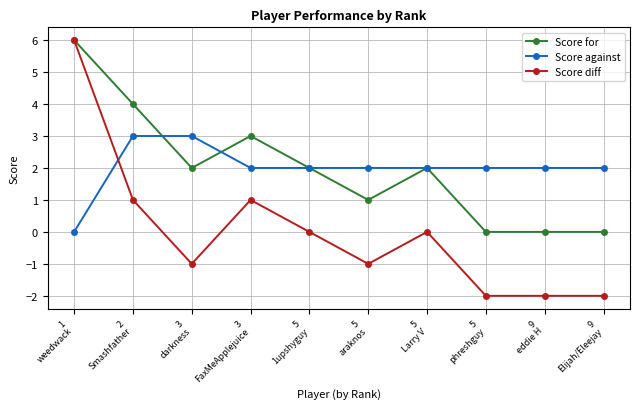

Where is the first local minimum for Score for?

3
darkness